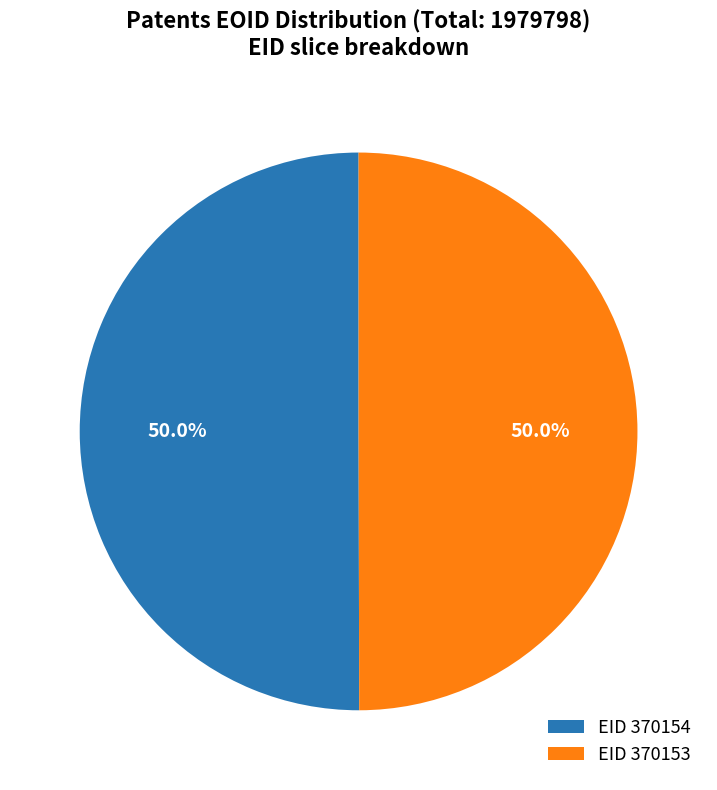

How much of the chart is everything except EID 370154?

50.0%